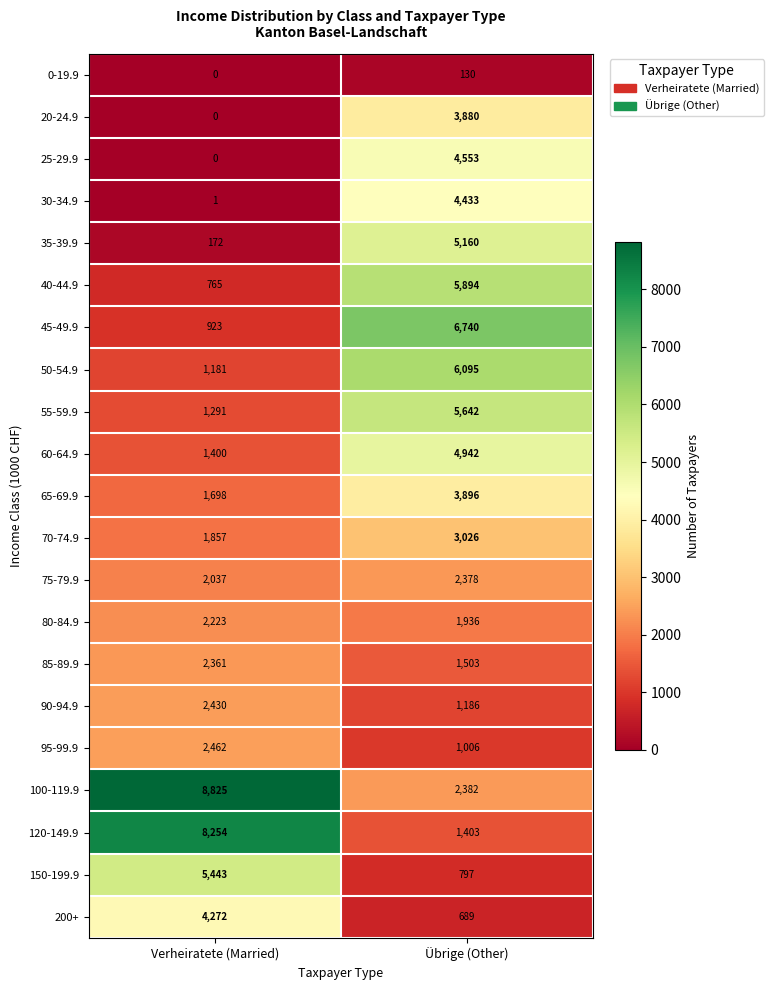

What is the difference between the highest and lowest values at Übrige (Other)?

6610